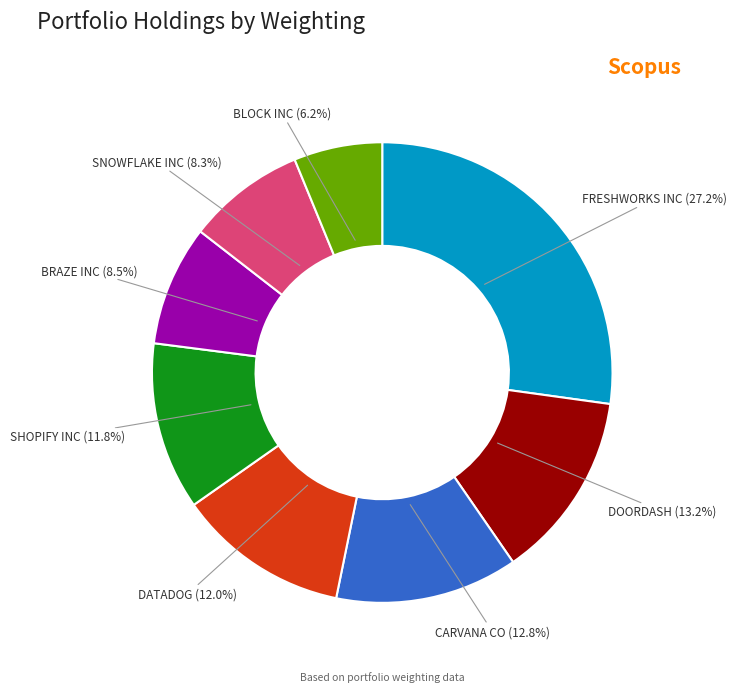

Do DOORDASH and FRESHWORKS INC together represent more than half of the pie?

No